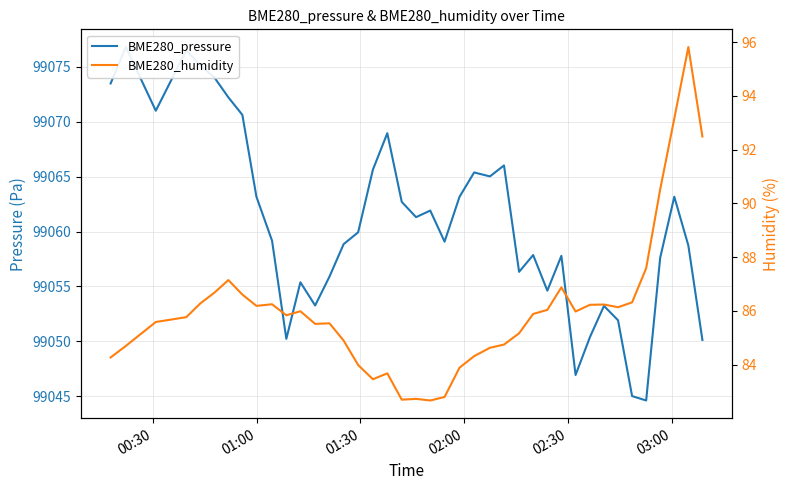

At how many categories does at least one series exceed 30346?

40